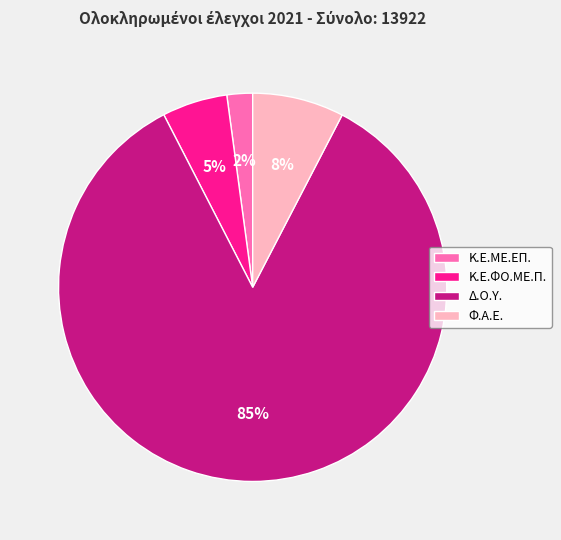

To the nearest percent, what percentage of the pie is Δ.Ο.Υ.?

85%